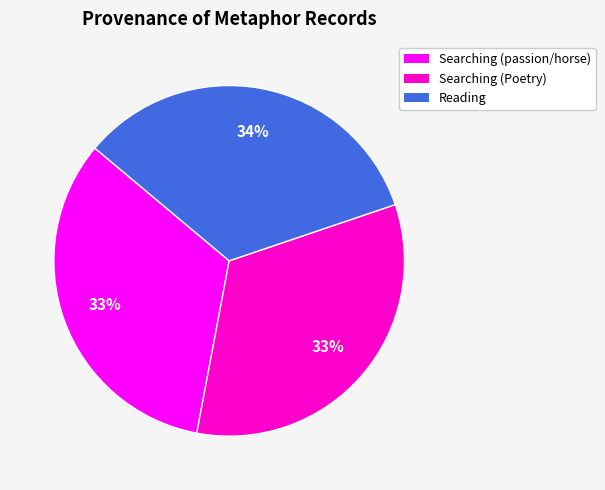

Which slice is the largest?

Reading